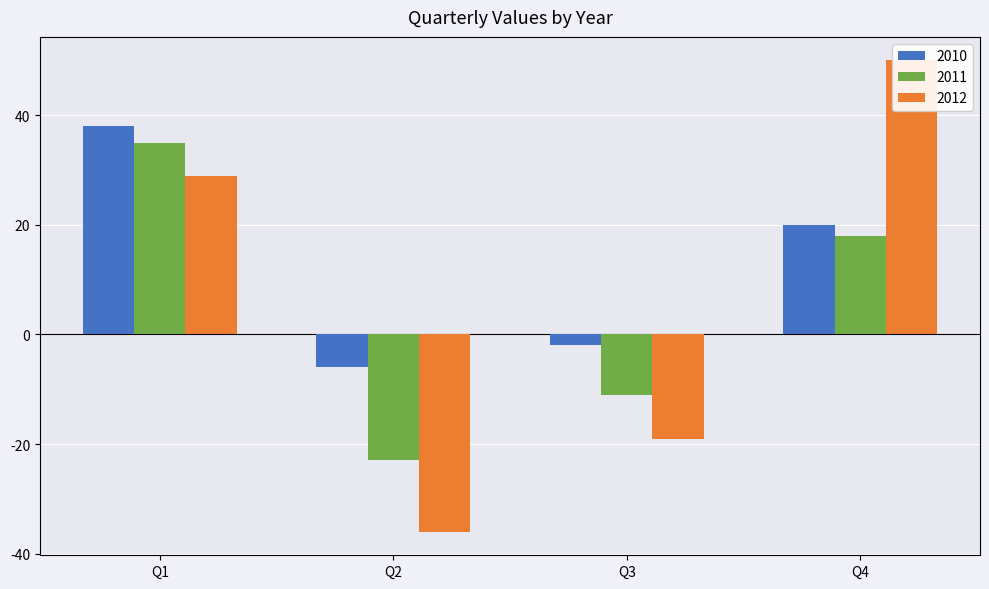

Which series has the largest range (max minus min)?

2012